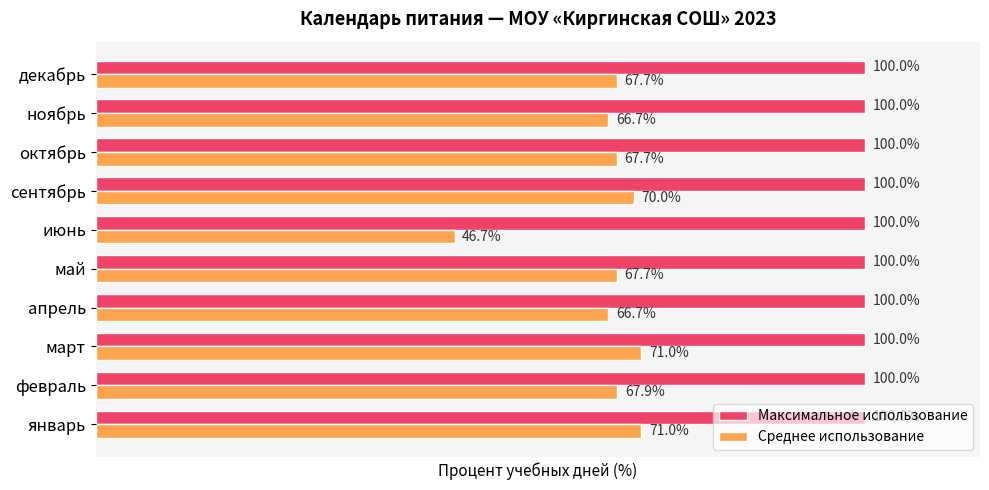

Which series has the widest spread of values?

Среднее использование